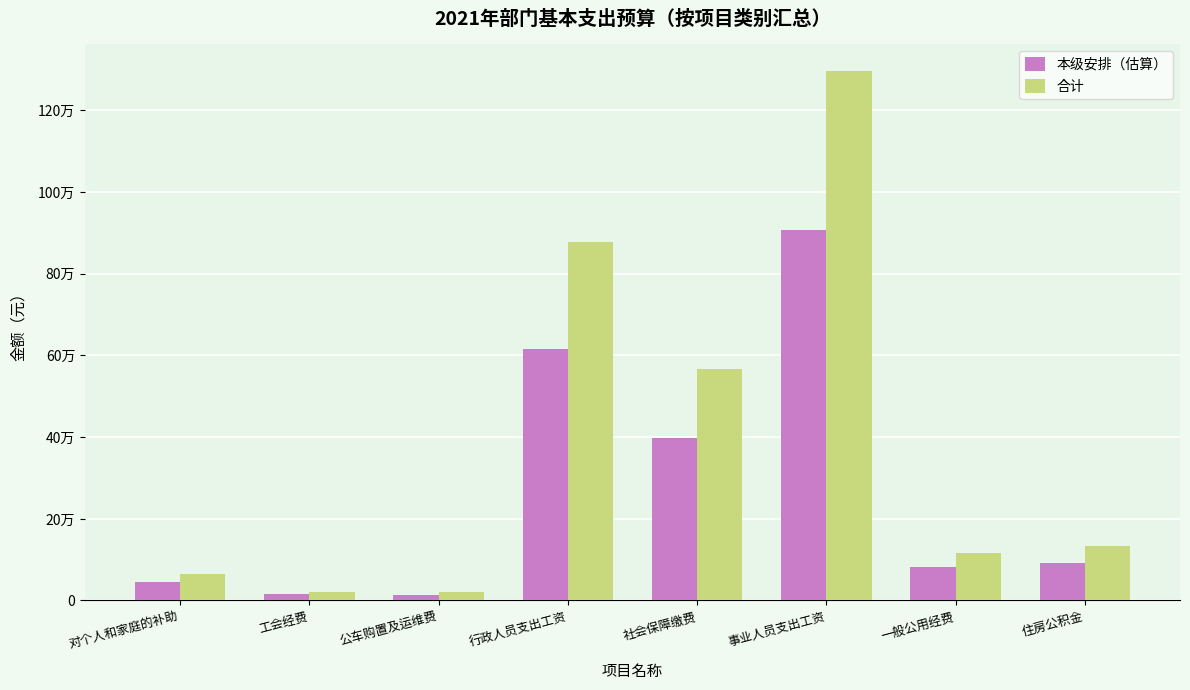

The 合计 series shows 33477.6 at 工会经费. True or false?

False